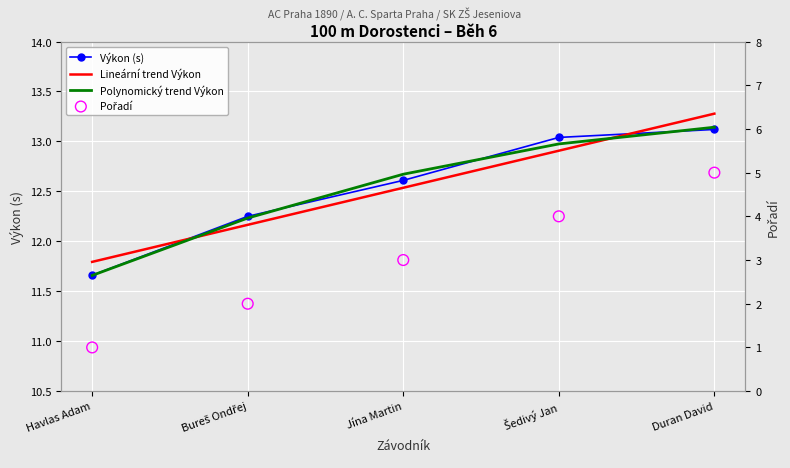

At which category is the sum across all series the highest?

Duran David